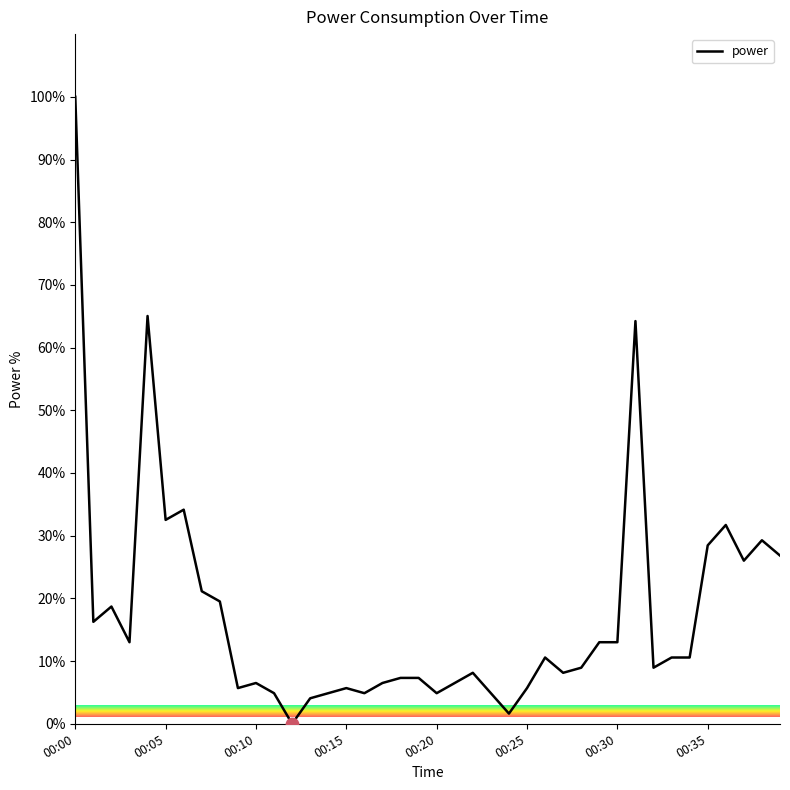

What is the greatest value displayed?

100.0